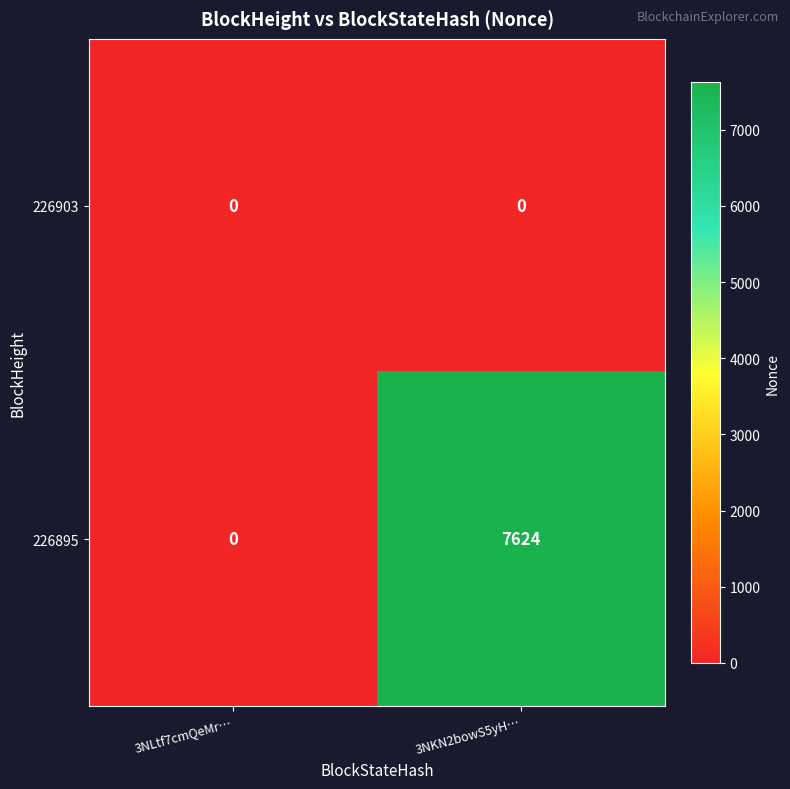

List the series in order of their peak value, lowest first.

226903, 226895